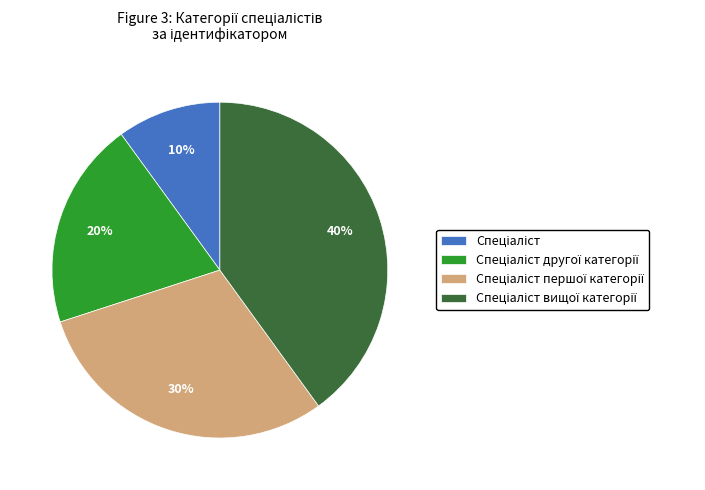

Is there a majority slice in this chart?

No